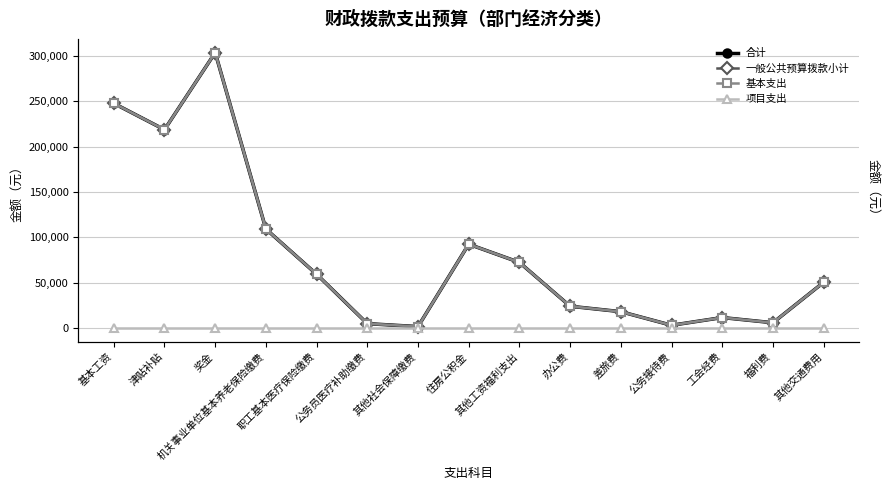

True or false: 合计 has a value of 4806.0 at 公务员医疗补助缴费.

True